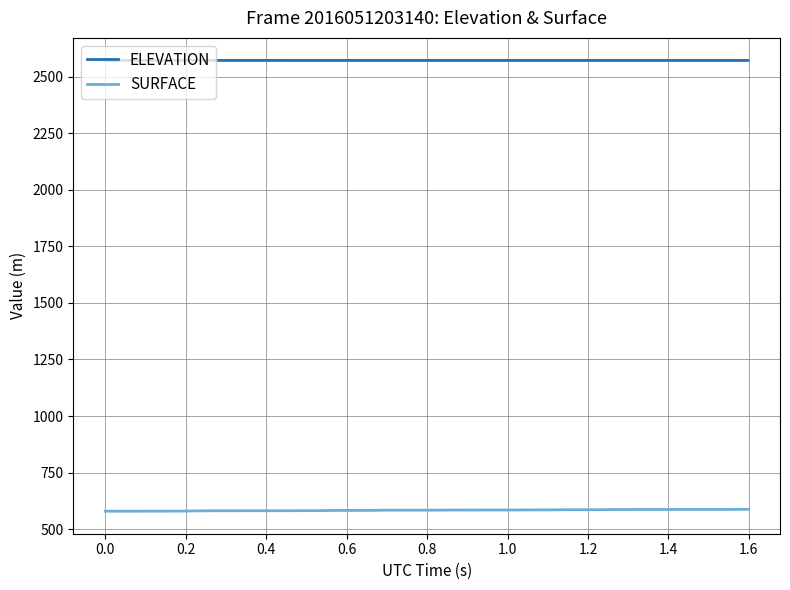

How many lines are shown in the chart?

2